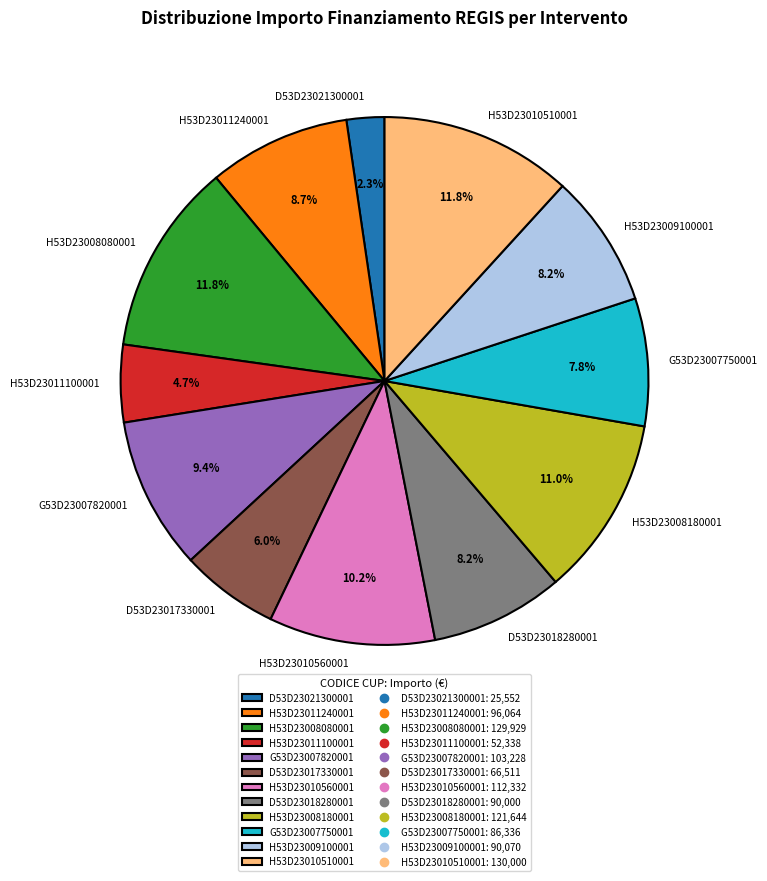

Count the number of slices in the pie.

12